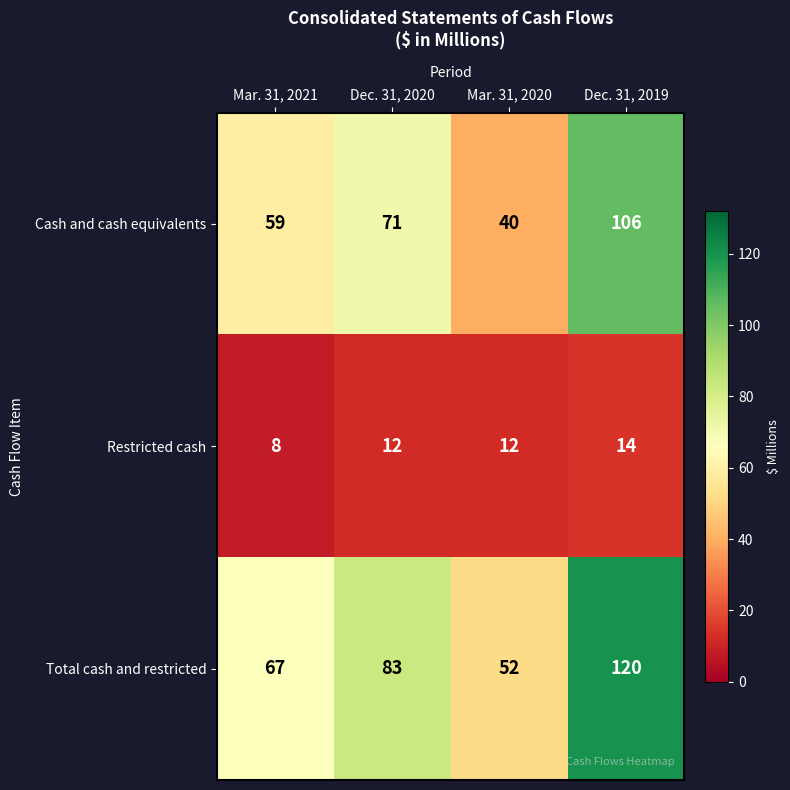

What is the spread (max minus min) of values at Dec. 31, 2020?

71